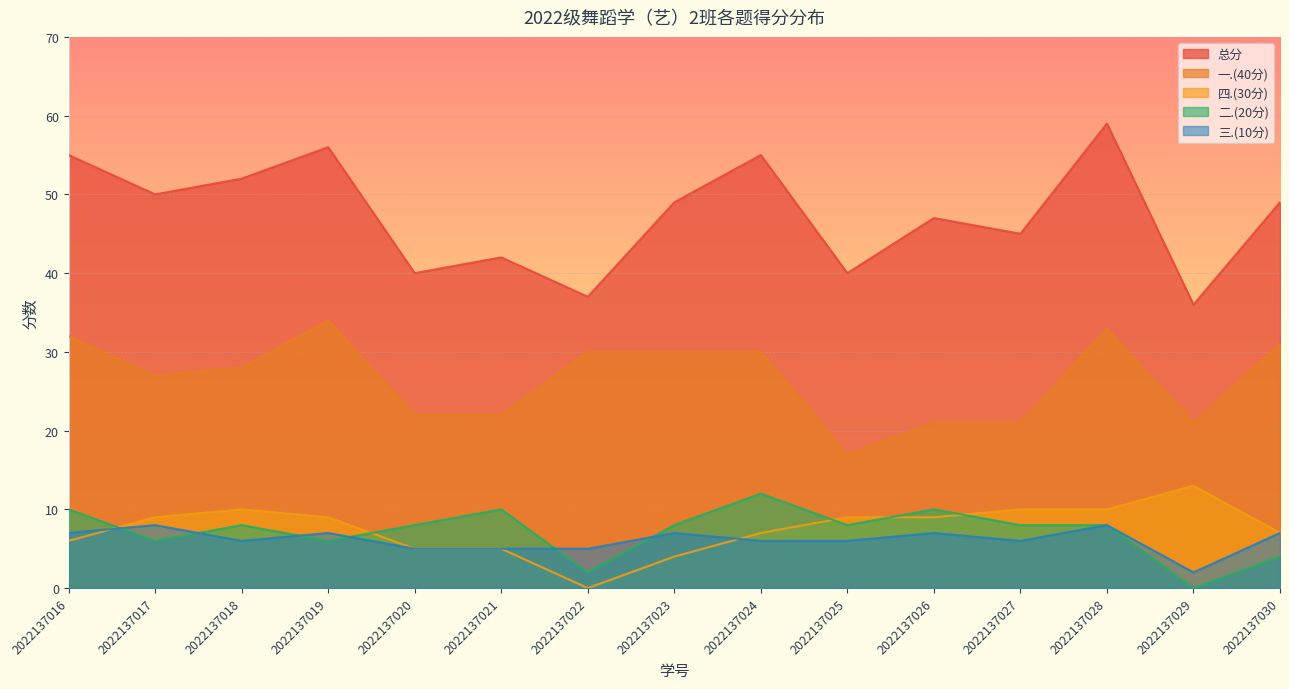

Count the number of data series in this chart.

5